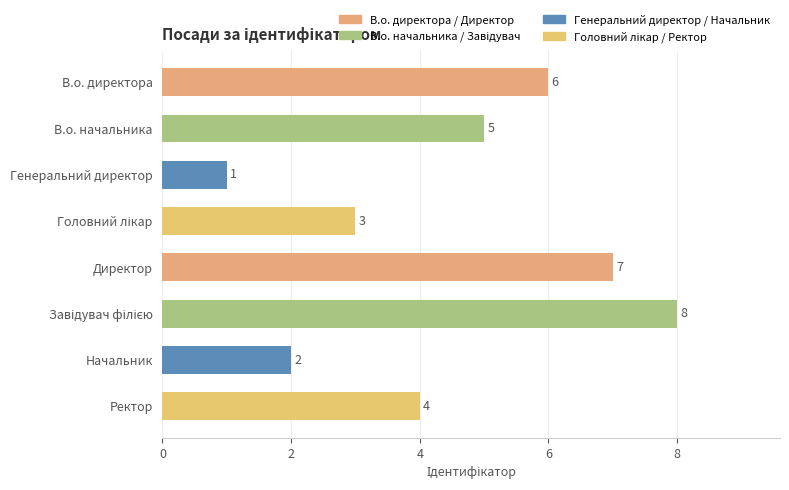

What is the difference between the maximum and minimum values?

7